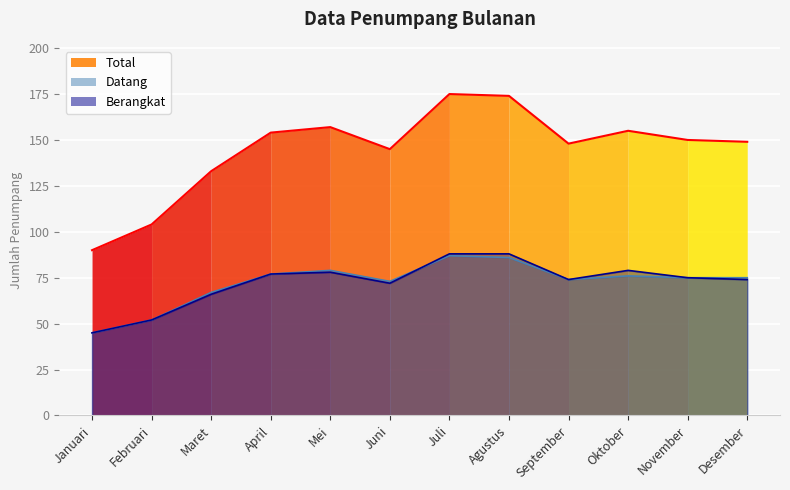

Between Juni and April, which is larger?

April